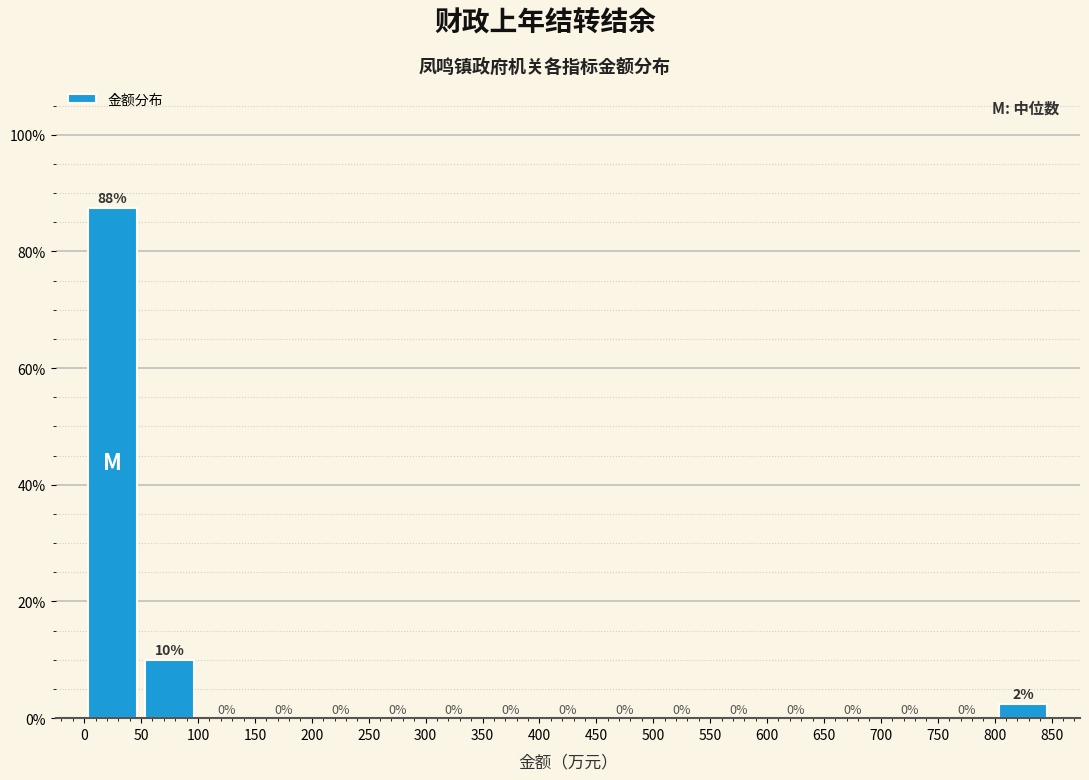

Over which range of the x-axis is the bar tallest?

0 to 50